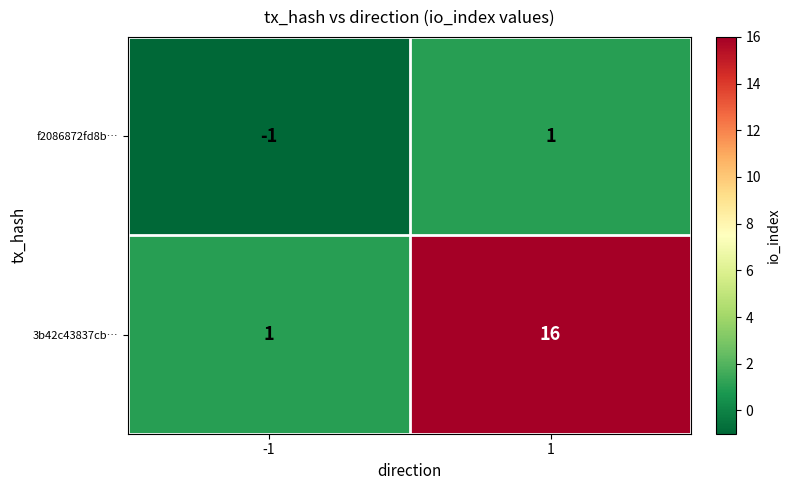

Which label corresponds to the smallest value in the chart?

-1